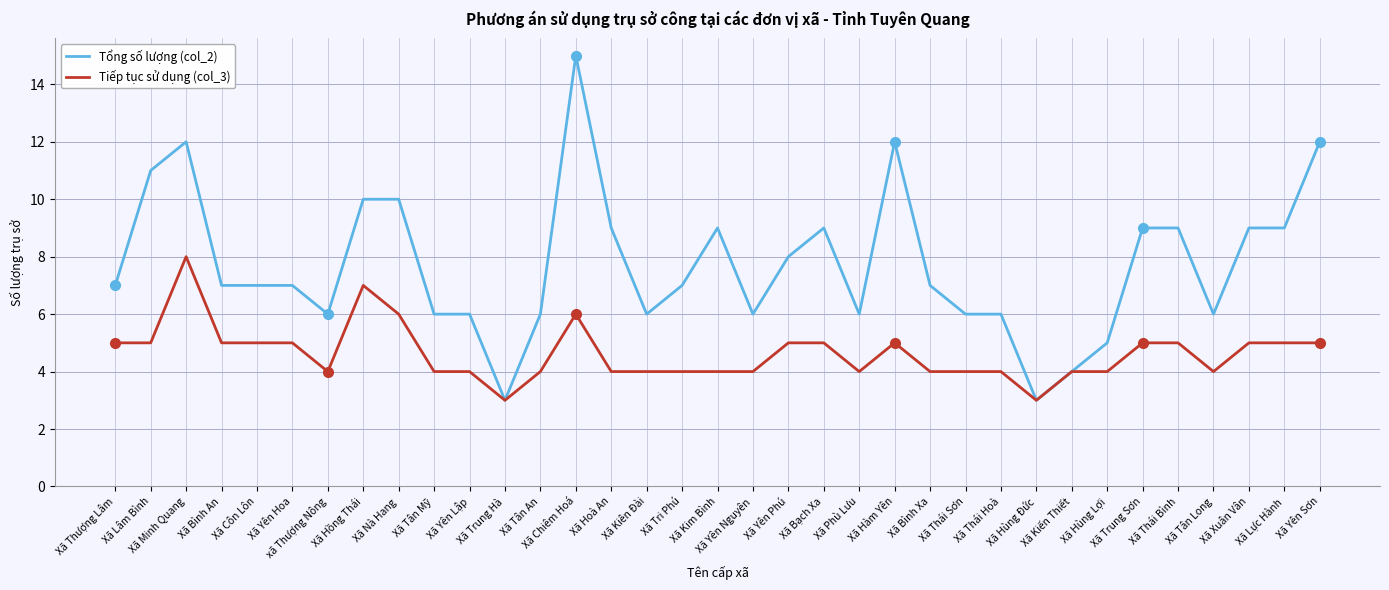

List the series in order of their peak value, highest first.

Tổng số lượng (col_2), Tiếp tục sử dụng (col_3)